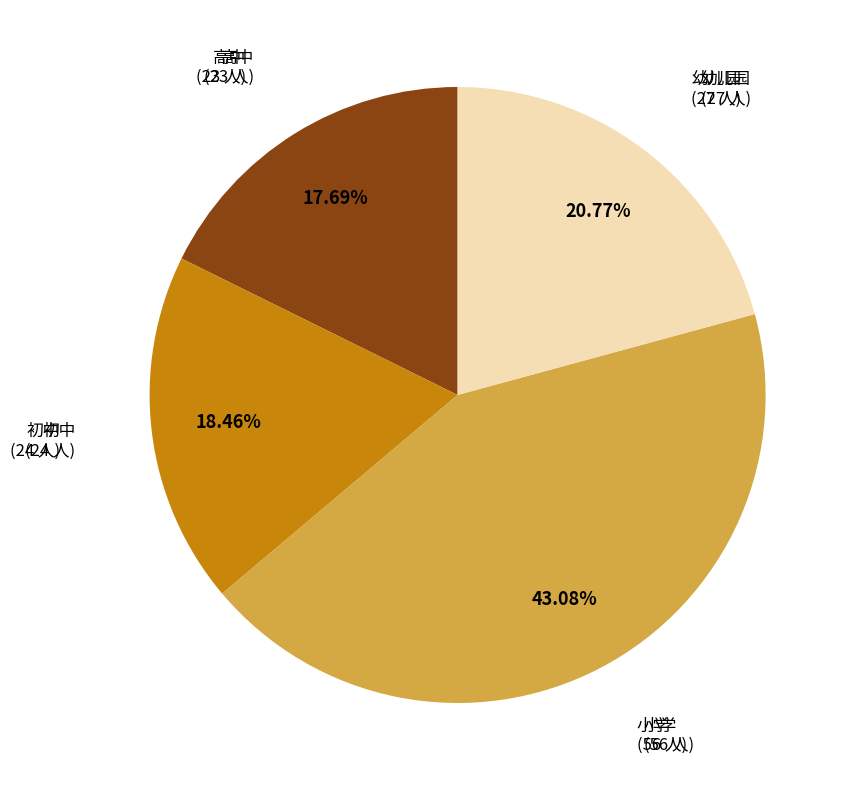

To the nearest percent, what percentage of the pie is 小学?

43%